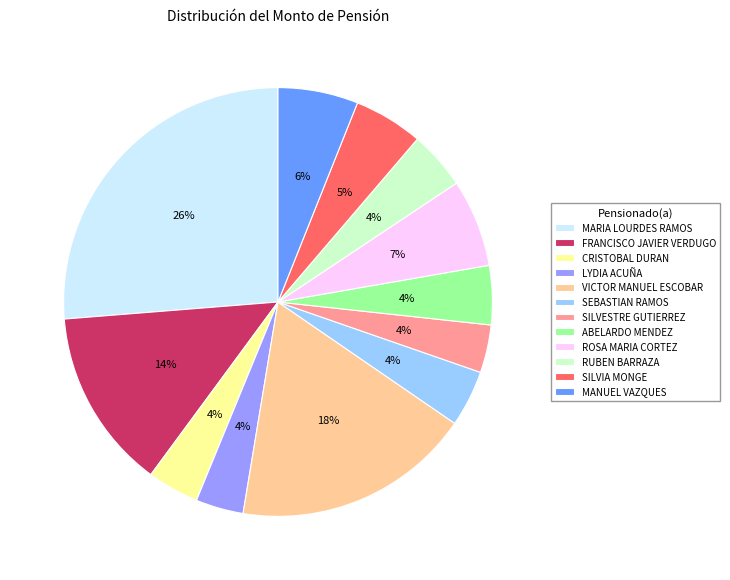

Is there a majority slice in this chart?

No